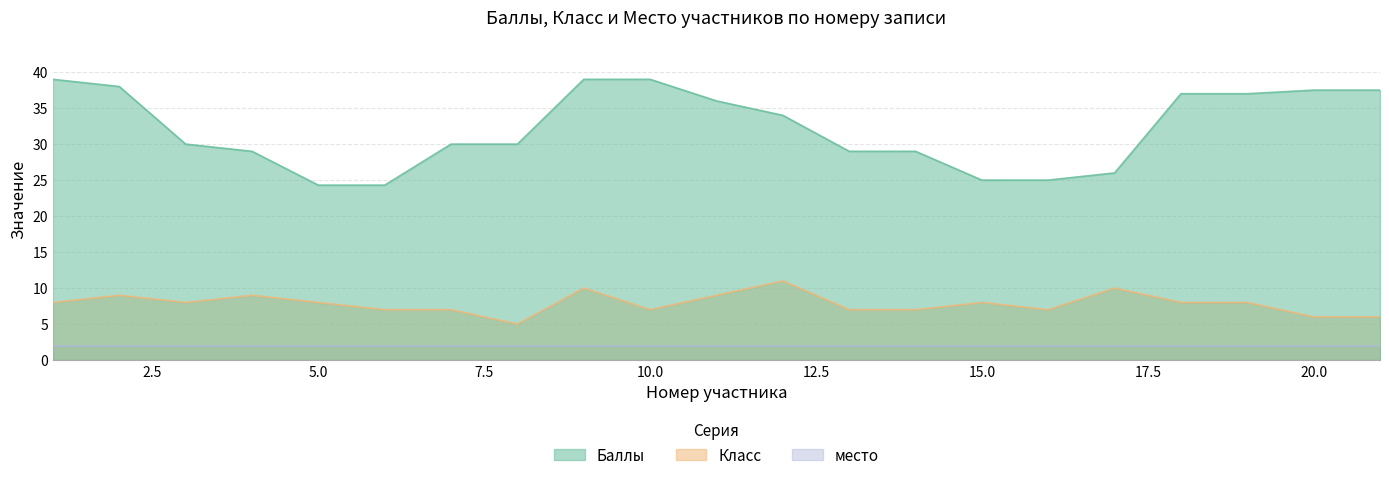

Which category has the highest value in the Баллы series?

1